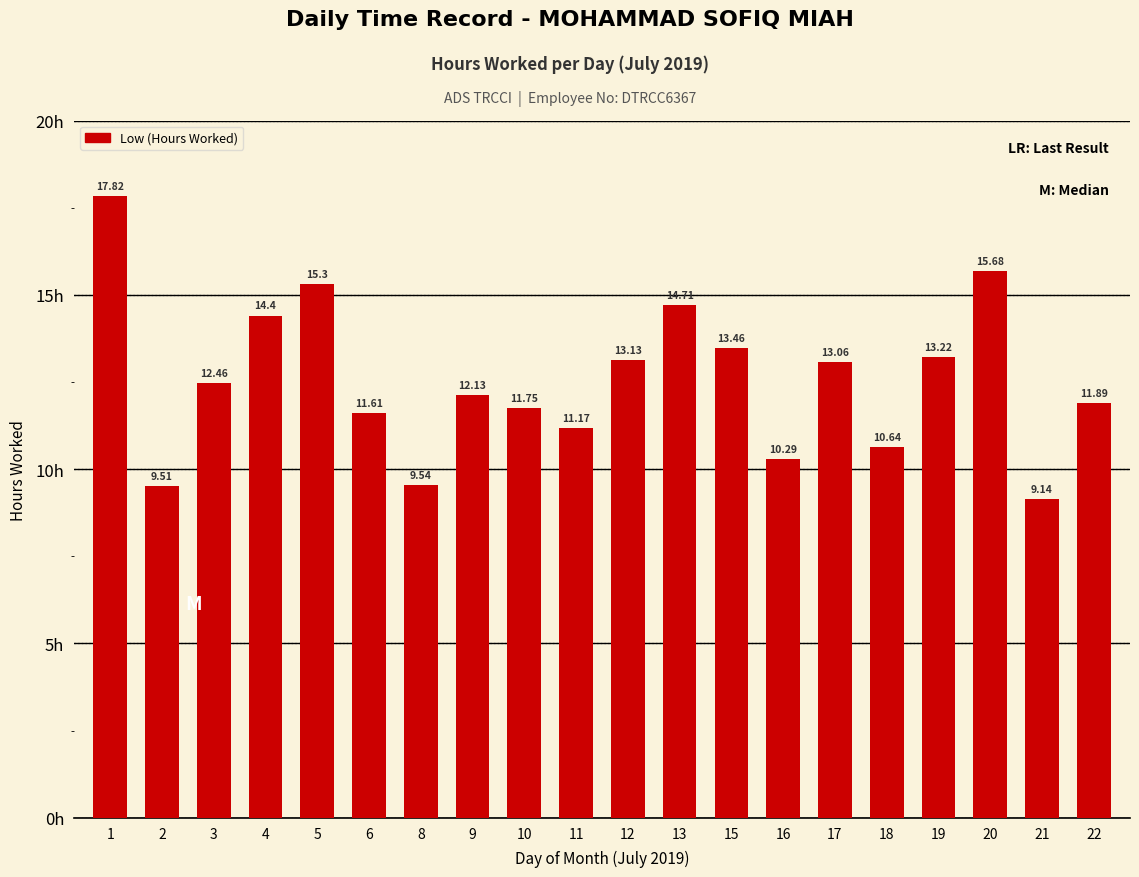

Between 13 and 5, which is larger?

5